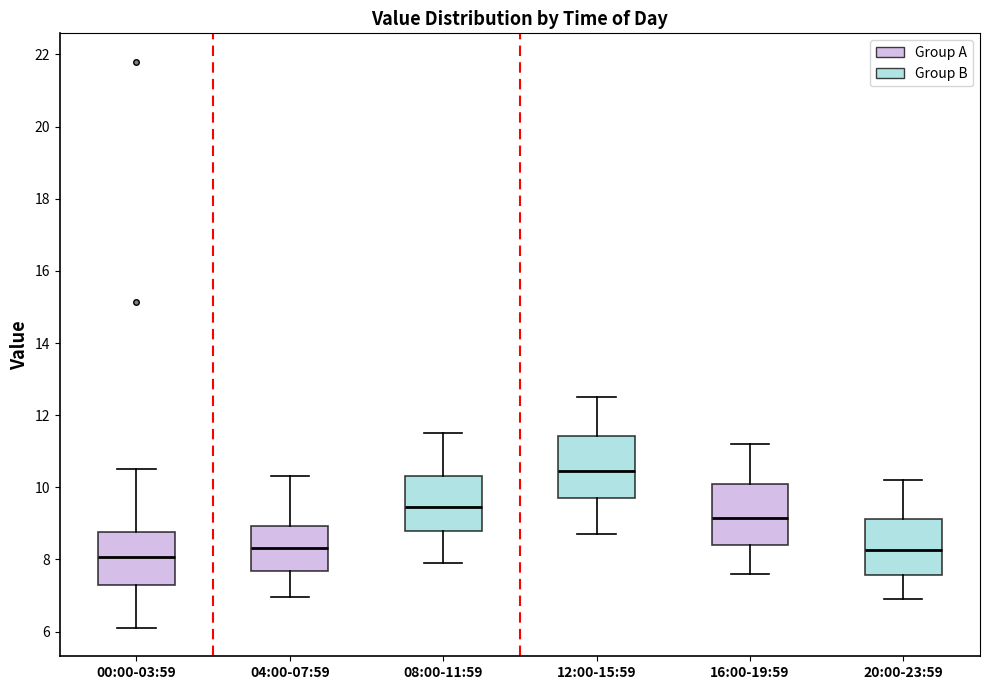

Where does the lower whisker of the box for 12:00-15:59 end on the y-axis? The values are not printed on the chart, so give them approximately, as read against the axis.

8.8